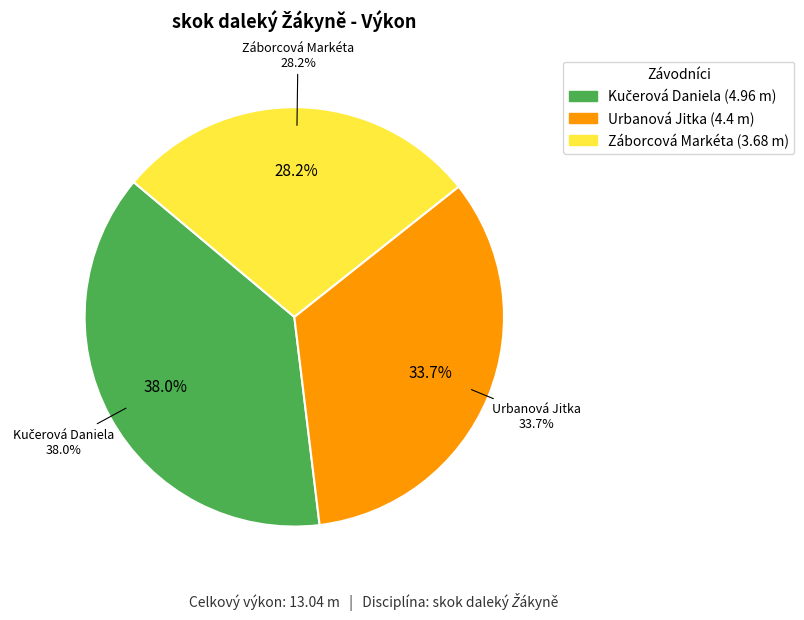

Do Záborcová Markéta and Kučerová Daniela together represent more than half of the pie?

Yes